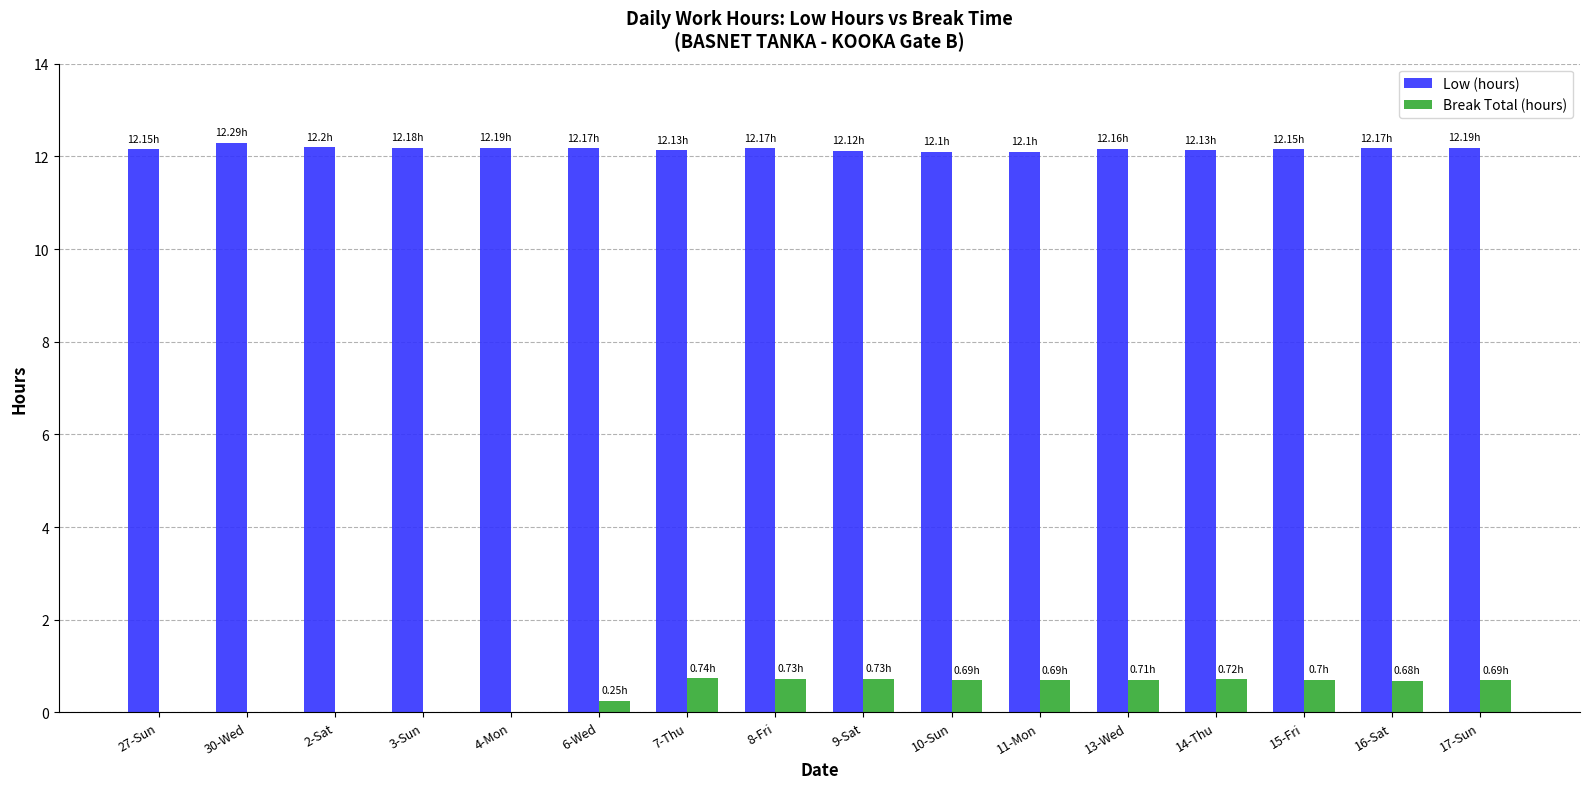

How many Break Total (hours) values are between 0 and 1?

16